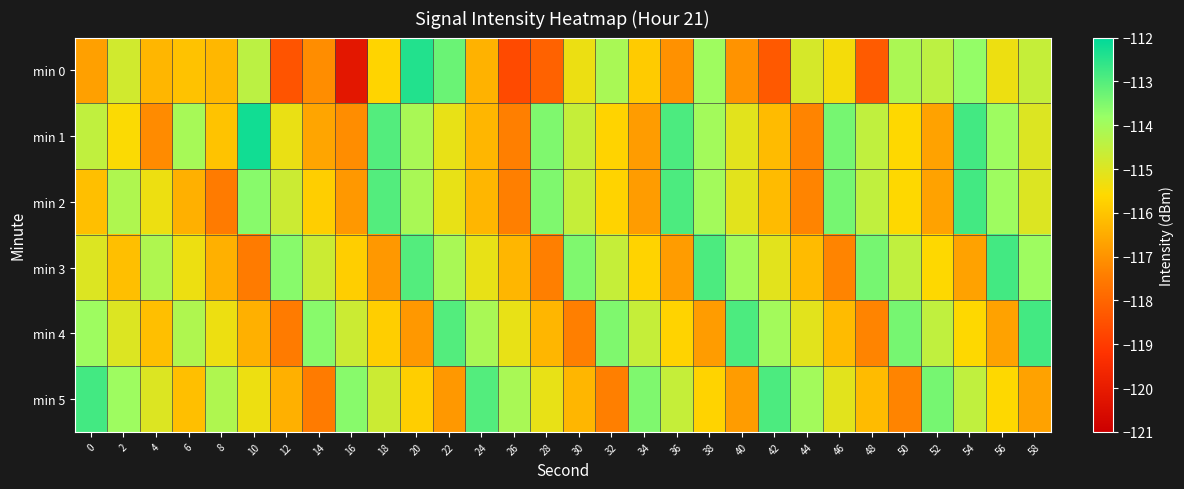

Reading left to right, extract all data points from this chart.

min 0: 0=-116.7	2=-114.8	4=-116.3	6=-116.0	8=-116.3	10=-114.4	12=-118.4	14=-117.1	16=-120.2	18=-115.7	20=-112.4	22=-113.3	24=-116.4	26=-118.7	28=-118.1	30=-115.3	32=-114.1	34=-115.9	36=-117.0	38=-113.9	40=-117.0	42=-118.3	44=-114.9	46=-115.4	48=-118.3	50=-114.1	52=-114.4	54=-113.7	56=-115.3	58=-114.6
min 1: 0=-114.5	2=-115.5	4=-117.2	6=-114.1	8=-116.0	10=-112.2	12=-115.2	14=-116.6	16=-117.1	18=-113.0	20=-114.1	22=-115.2	24=-116.3	26=-117.4	28=-113.5	30=-114.6	32=-115.7	34=-116.8	36=-112.9	38=-114.0	40=-115.1	42=-116.2	44=-117.3	46=-113.4	48=-114.5	50=-115.6	52=-116.7	54=-112.8	56=-113.9	58=-115.0
min 2: 0=-116.1	2=-114.2	4=-115.3	6=-116.4	8=-117.5	10=-113.6	12=-114.7	14=-115.8	16=-116.9	18=-113.0	20=-114.1	22=-115.2	24=-116.3	26=-117.4	28=-113.5	30=-114.6	32=-115.7	34=-116.8	36=-112.9	38=-114.0	40=-115.1	42=-116.2	44=-117.3	46=-113.4	48=-114.5	50=-115.6	52=-116.7	54=-112.8	56=-113.9	58=-115.0
min 3: 0=-115.0	2=-116.1	4=-114.2	6=-115.3	8=-116.4	10=-117.5	12=-113.6	14=-114.7	16=-115.8	18=-116.9	20=-113.0	22=-114.1	24=-115.2	26=-116.3	28=-117.4	30=-113.5	32=-114.6	34=-115.7	36=-116.8	38=-112.9	40=-114.0	42=-115.1	44=-116.2	46=-117.3	48=-113.4	50=-114.5	52=-115.6	54=-116.7	56=-112.8	58=-113.9
min 4: 0=-113.9	2=-115.0	4=-116.1	6=-114.2	8=-115.3	10=-116.4	12=-117.5	14=-113.6	16=-114.7	18=-115.8	20=-116.9	22=-113.0	24=-114.1	26=-115.2	28=-116.3	30=-117.4	32=-113.5	34=-114.6	36=-115.7	38=-116.8	40=-112.9	42=-114.0	44=-115.1	46=-116.2	48=-117.3	50=-113.4	52=-114.5	54=-115.6	56=-116.7	58=-112.8
min 5: 0=-112.8	2=-113.9	4=-115.0	6=-116.1	8=-114.2	10=-115.3	12=-116.4	14=-117.5	16=-113.6	18=-114.7	20=-115.8	22=-116.9	24=-113.0	26=-114.1	28=-115.2	30=-116.3	32=-117.4	34=-113.5	36=-114.6	38=-115.7	40=-116.8	42=-112.9	44=-114.0	46=-115.1	48=-116.2	50=-117.3	52=-113.4	54=-114.5	56=-115.6	58=-116.7